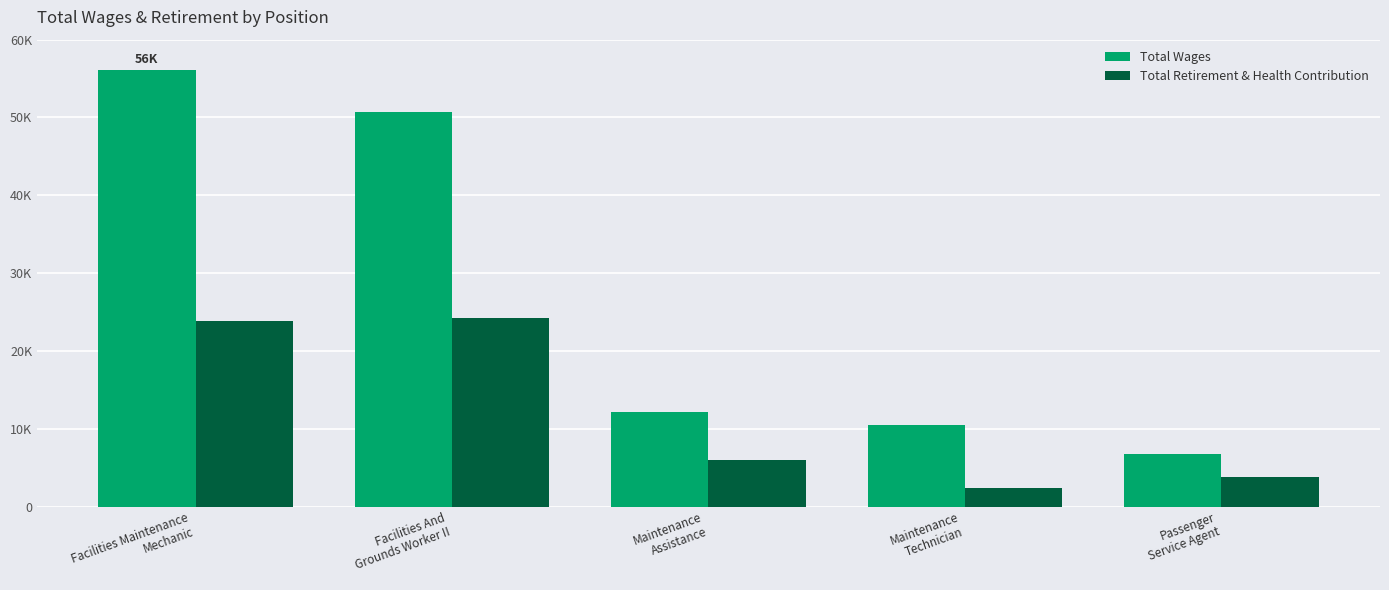

Does the chart contain stacked bars?

No